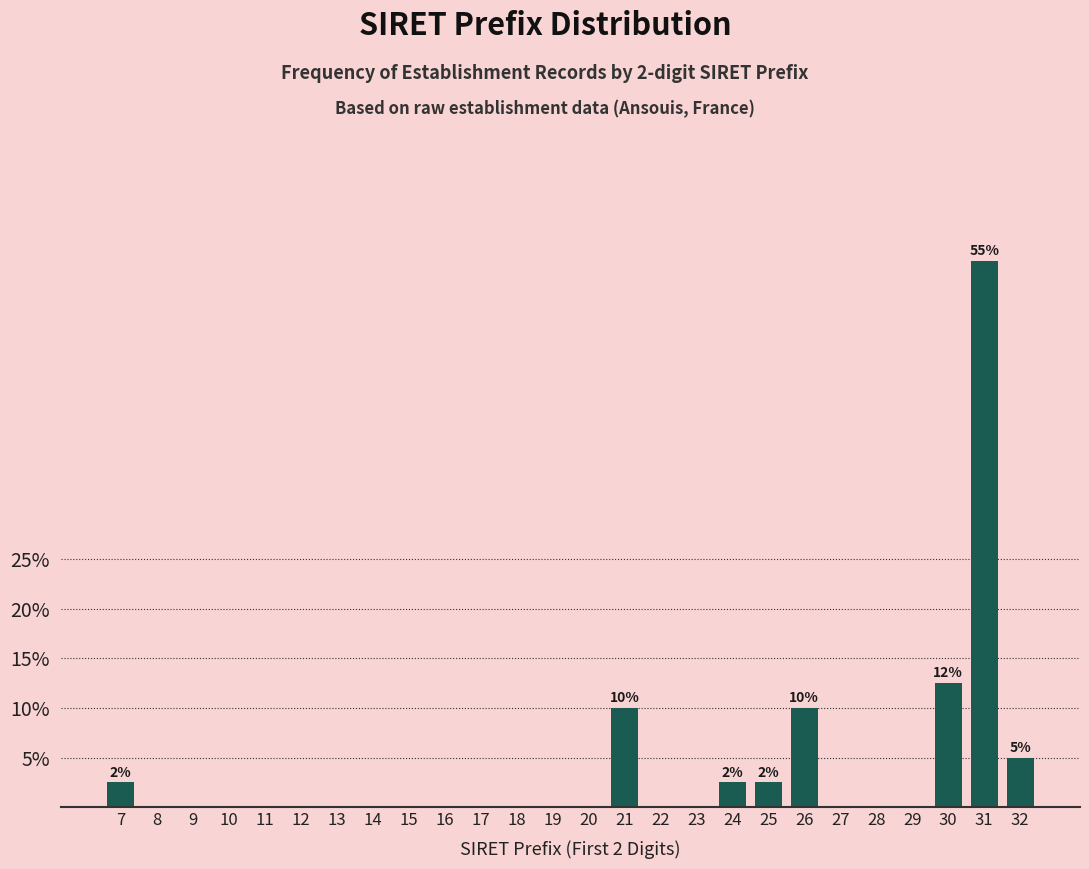

Reading left to right, extract all data points from this chart.

7=2.5	8=0.0	9=0.0	10=0.0	11=0.0	12=0.0	13=0.0	14=0.0	15=0.0	16=0.0	17=0.0	18=0.0	19=0.0	20=0.0	21=10.0	22=0.0	23=0.0	24=2.5	25=2.5	26=10.0	27=0.0	28=0.0	29=0.0	30=12.5	31=55.0	32=5.0